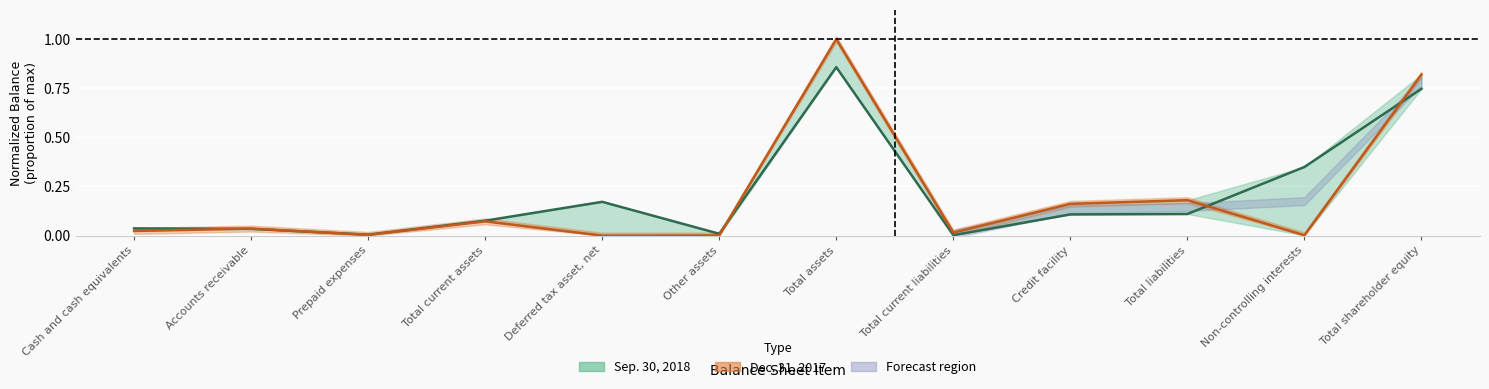

True or false: Sep. 30, 2018 (line) has more than 1 interior local peaks.

True